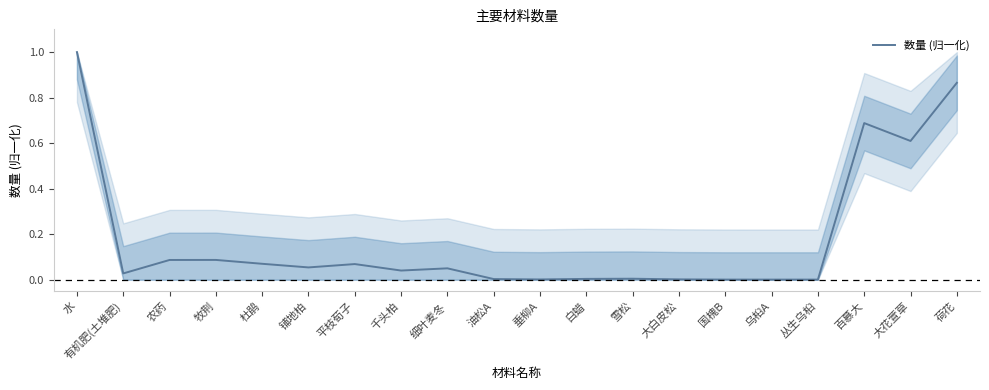

What value does the data have at 大花萱草?

0.6